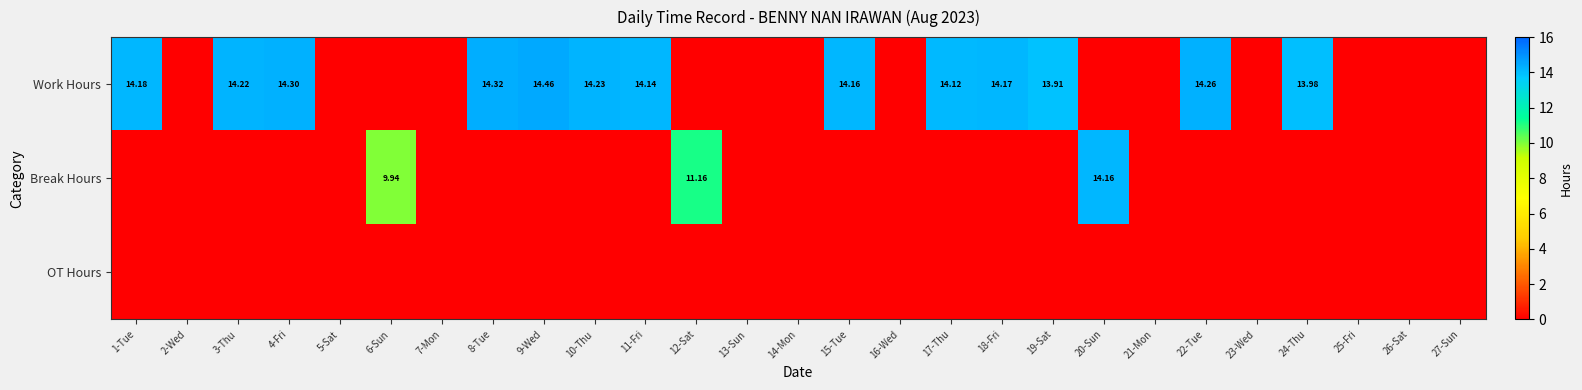

The value of Break Hours at 6-Sun is 3.8. True or false?

False